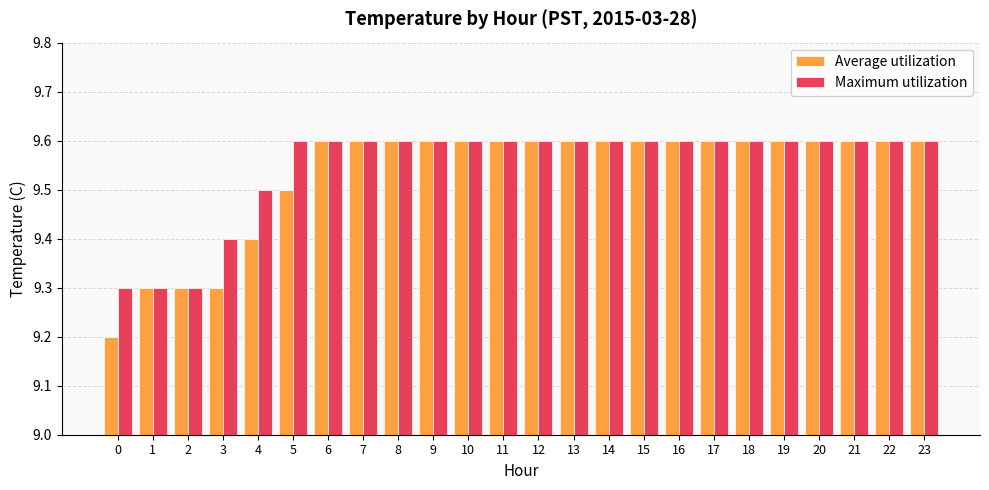

What is the difference between the maximum and minimum values in the Average utilization series?

0.4